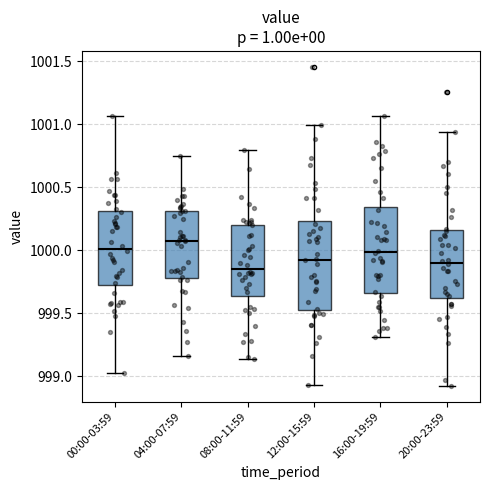

Where is the upper edge of the box for 12:00-15:59 on the y-axis? The values are not printed on the chart, so give them approximately, as read against the axis.

1000.25